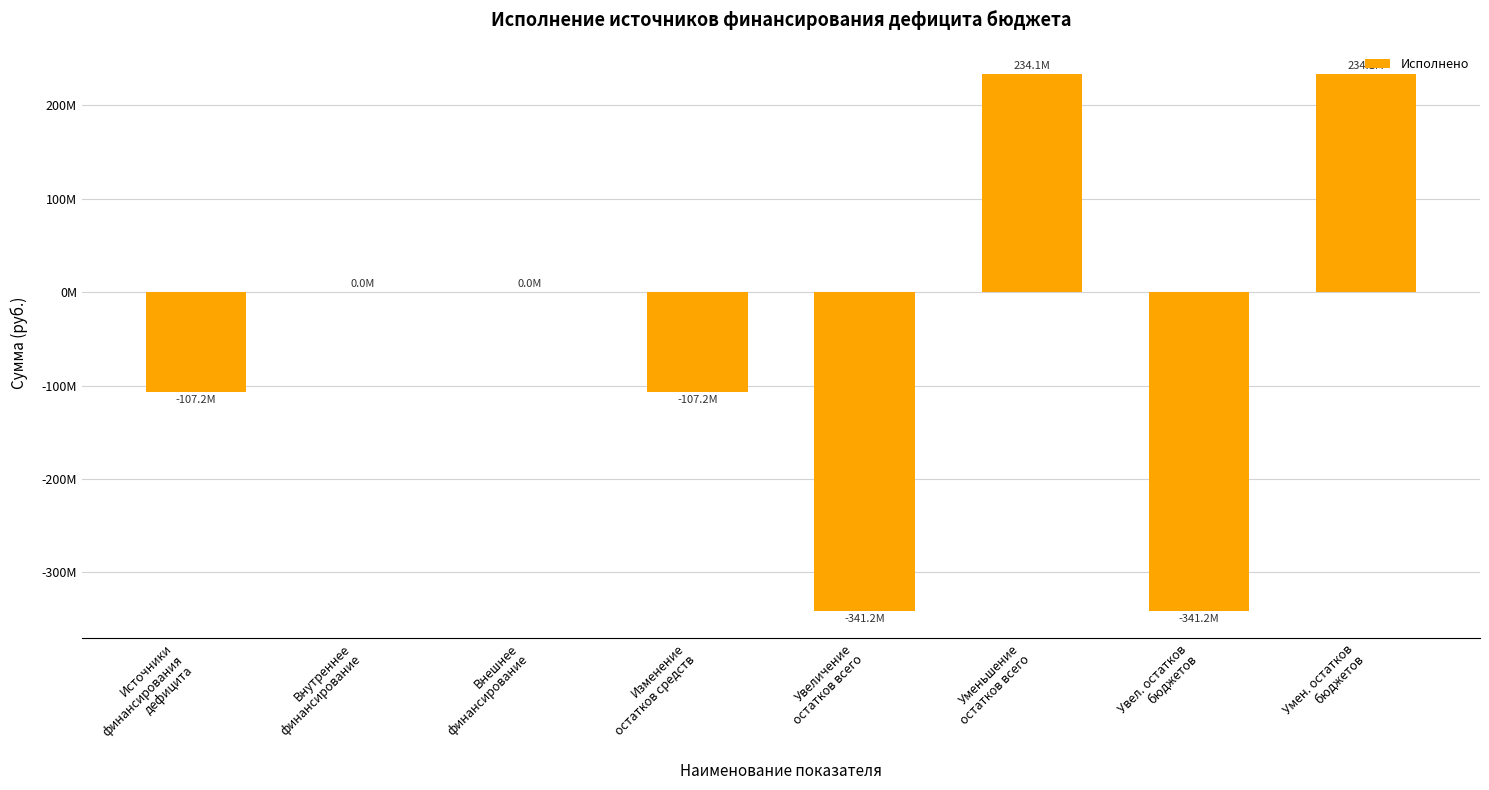

Reading left to right, what are all the values shown in this chart?

-107186896.7	0.0	0.0	-107186896.7	-341248772.3	234061875.6	-341248772.3	234061875.6